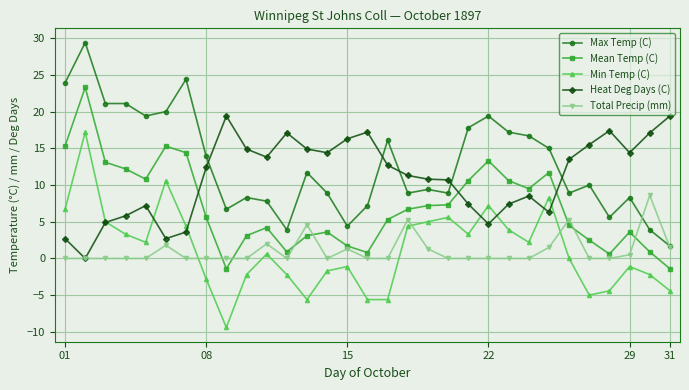

At how many categories does at least one series exceed 28?

1